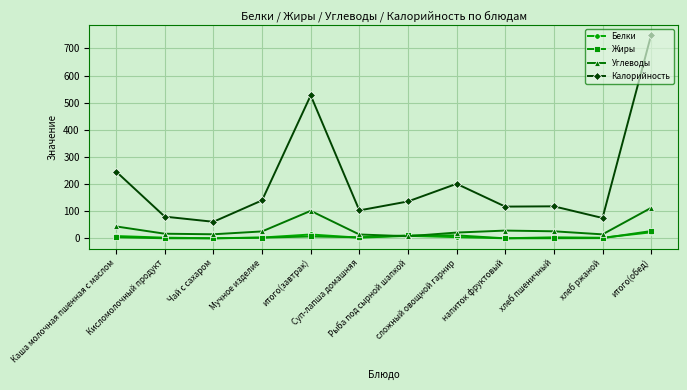

Is the value of Белки at сложный овощной гарнир greater than the value of Жиры at итого(обед)?

No